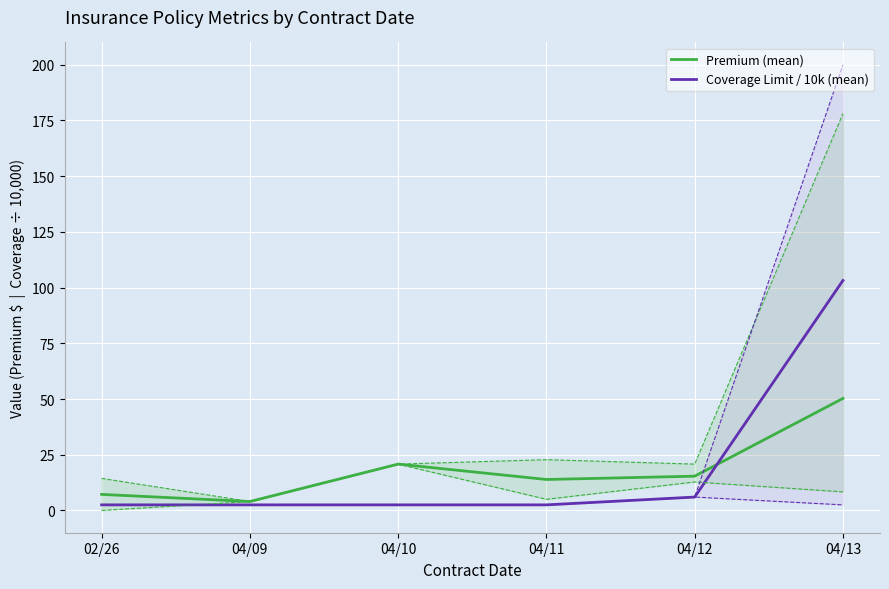

Reading left to right, what are all the values shown in this chart?

Premium (mean): 7.2	4.0	20.8	13.9	15.4	50.3
Coverage Limit / 10k (mean): 2.5	2.5	2.5	2.5	6.0	103.2